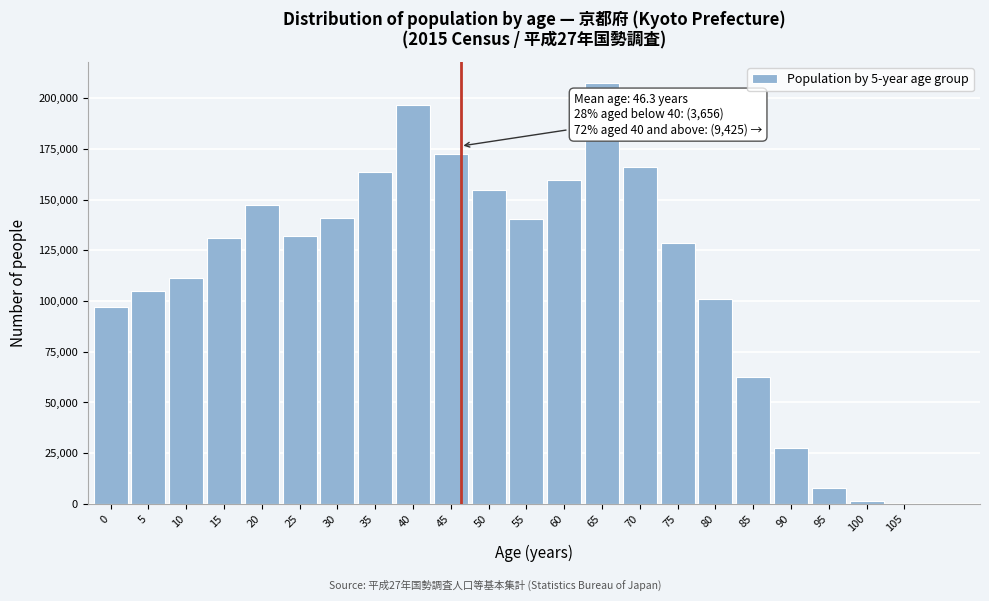

What is the greatest value displayed?

207567